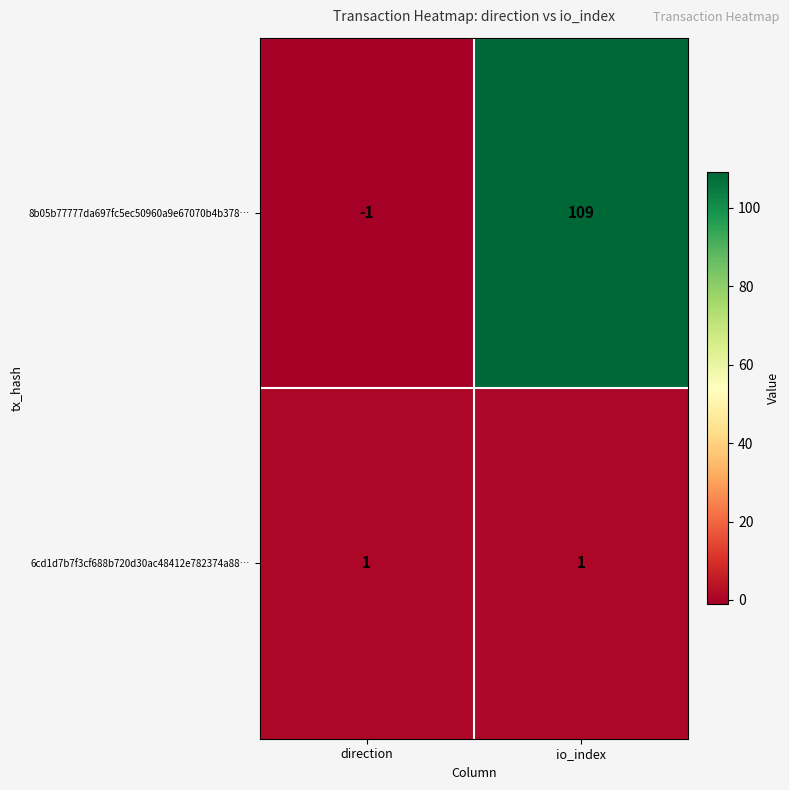

What is the average value of the 8b05b77777da697fc5ec50960a9e67070b4b378… series?

54